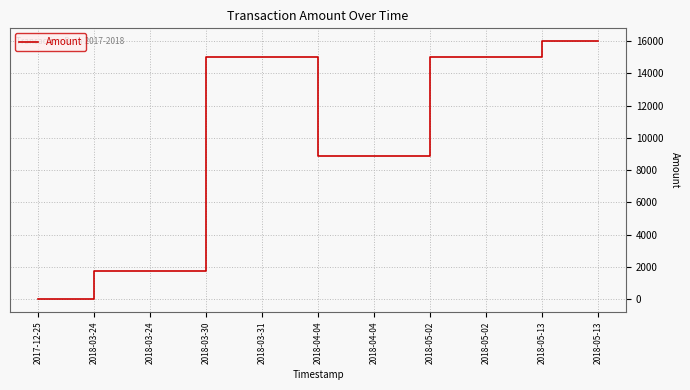

How many values are below 14998?

5